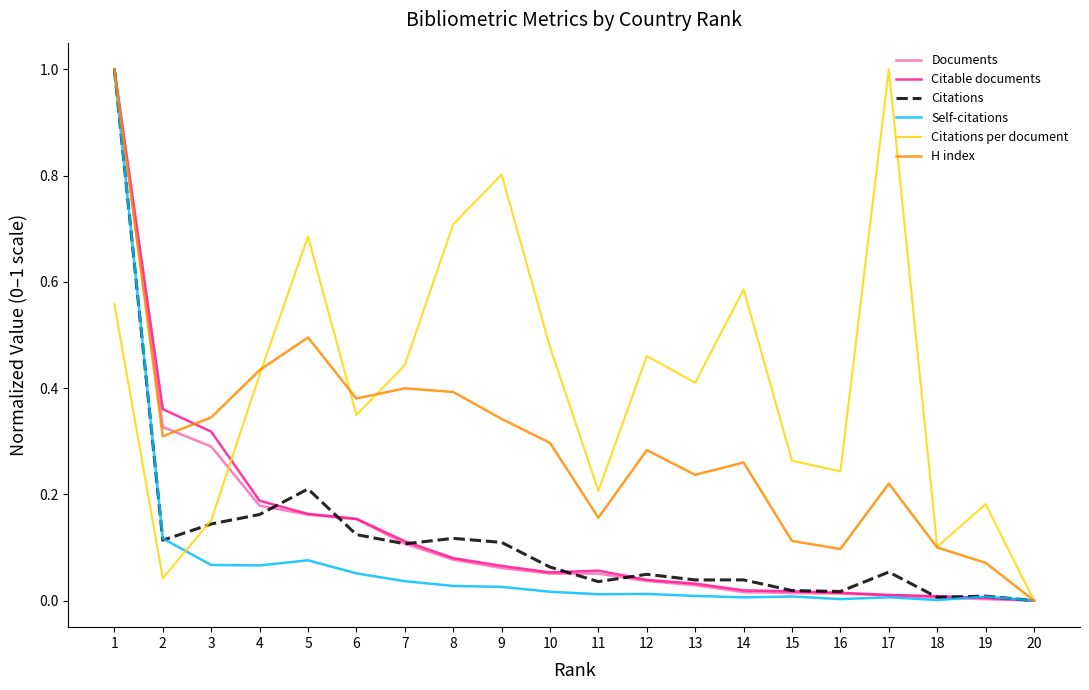

Is the value of Citable documents at 8 greater than the value of H index at 15?

No